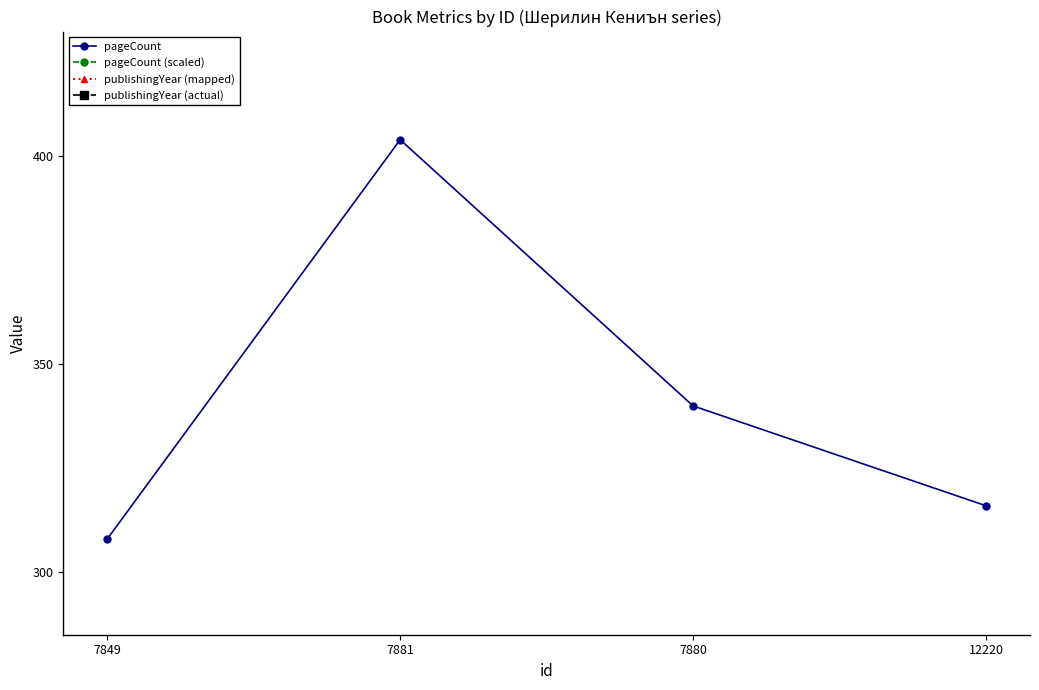

Reading left to right, list all the values displayed in this chart.

pageCount: 7849=308.0	7881=404.0	7880=340.0	12220=316.0
pageCount (scaled): 7849=49.3	7881=64.6	7880=54.4	12220=50.6
publishingYear (mapped): 7849=49.6	7881=65.0	7880=54.7	12220=50.9
publishingYear (actual): 7849=49.0	7881=64.2	7880=54.1	12220=50.2